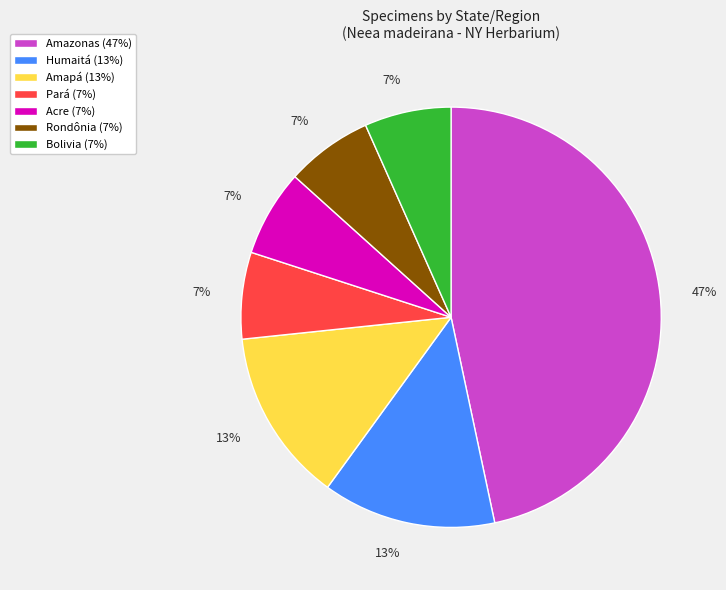

To the nearest percent, what is the difference between the largest and smallest slice percentages?

40%